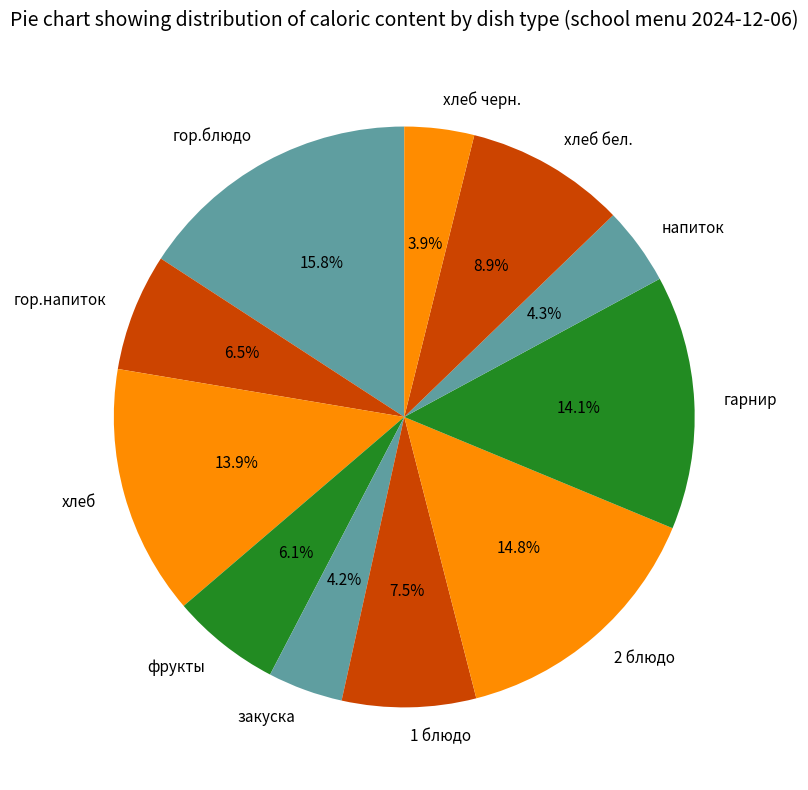

Combined, do гарнир and гор.блюдо account for over 50%?

No